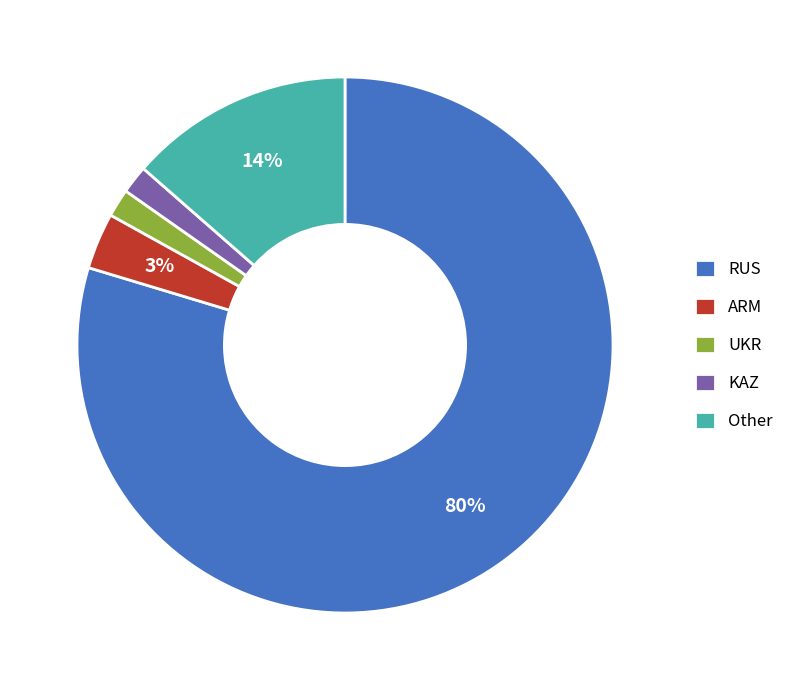

Does KAZ represent more than half of the total?

No